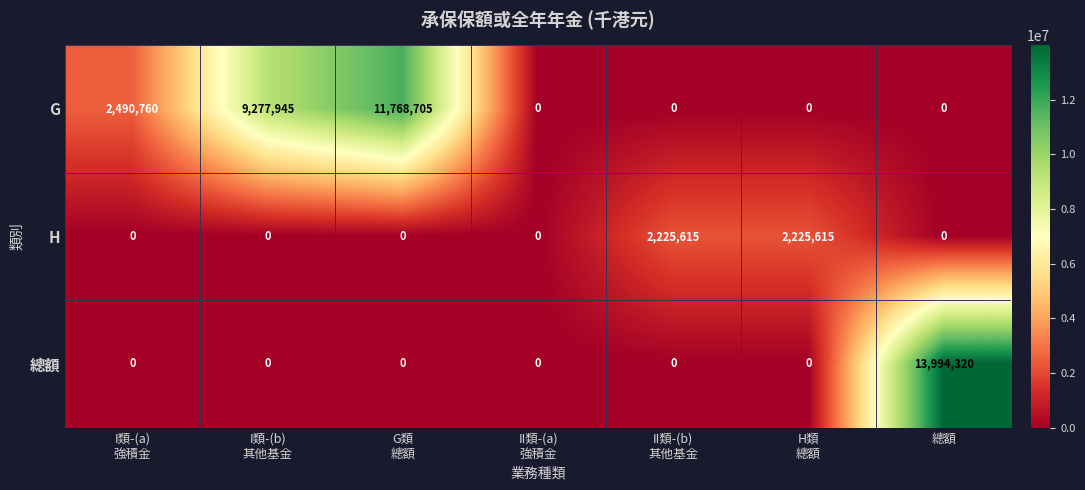

The value of H at 總額 is 0. True or false?

True